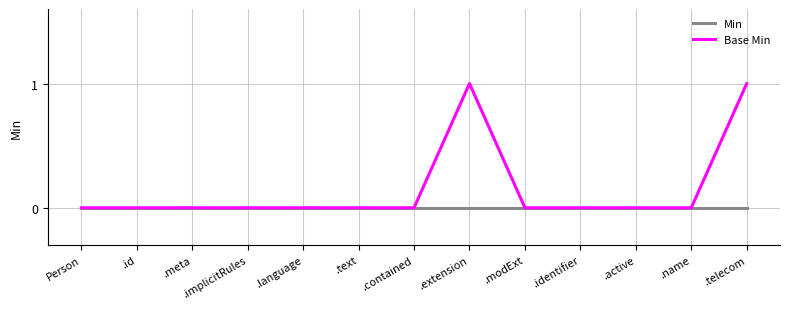

The value of Base Min at .name is 0. True or false?

True